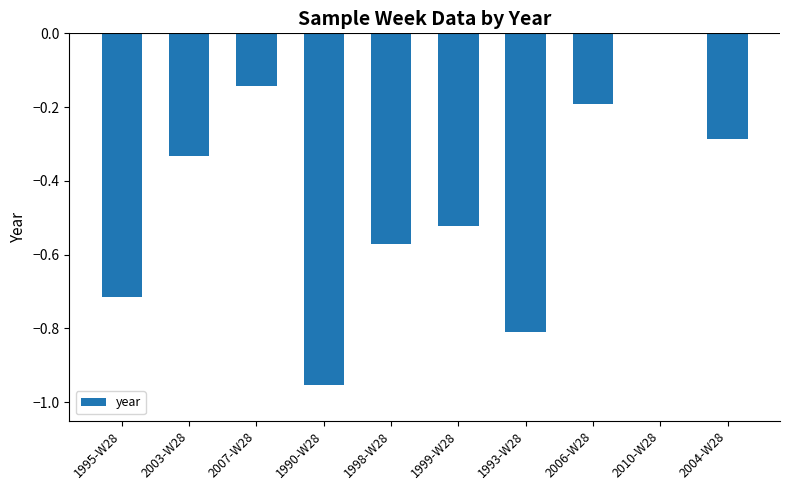

At which category does the chart reach its peak across all series?

2010-W28